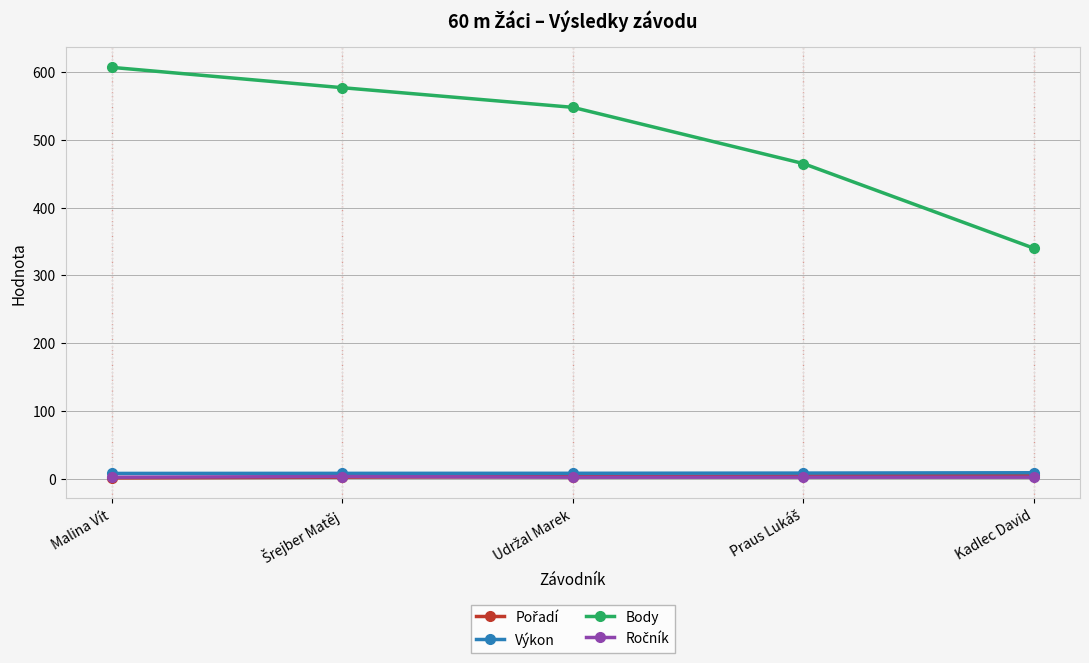

Which series has the widest spread of values?

Body